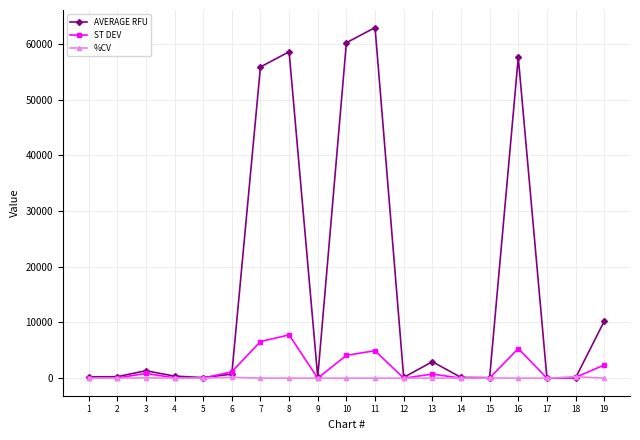

In ST DEV, how many points are higher than both neighbors (excluding endpoints)?

5